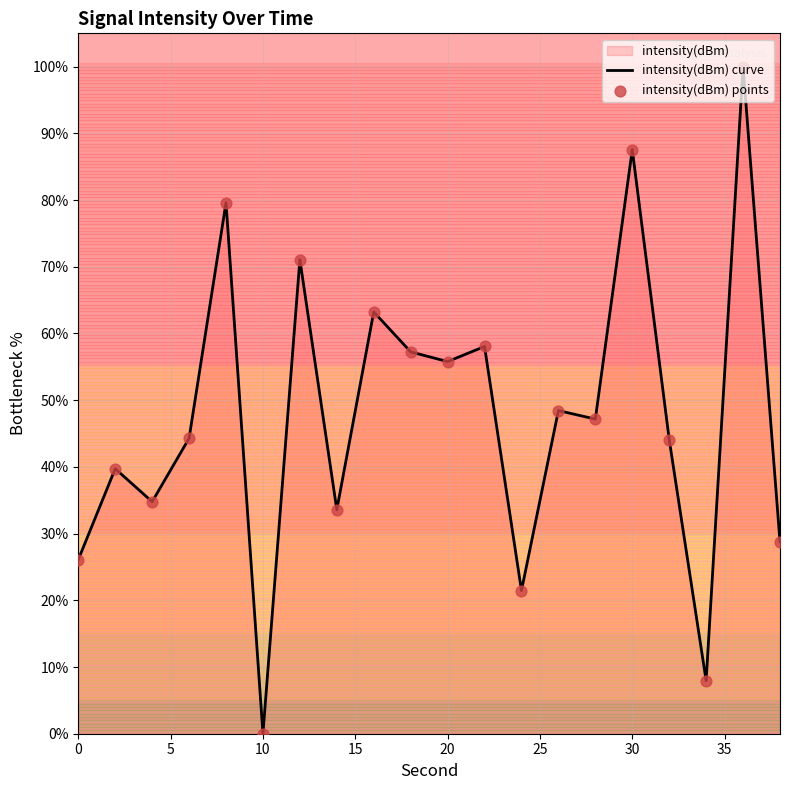

What is the difference between the values at 10 and 20?

55.8